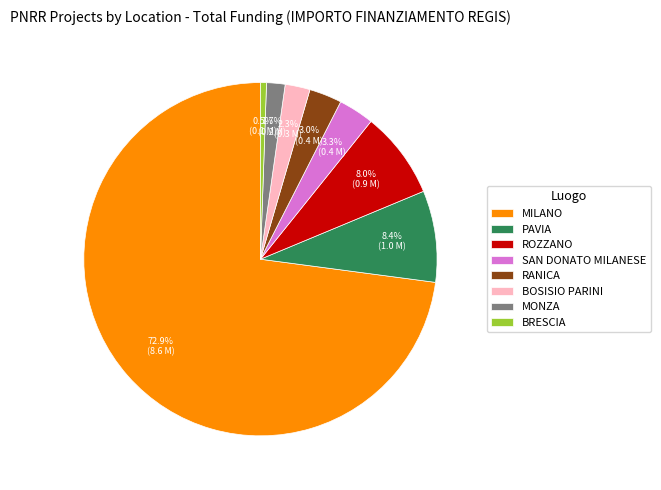

Which has a higher value, SAN DONATO MILANESE or MONZA?

SAN DONATO MILANESE